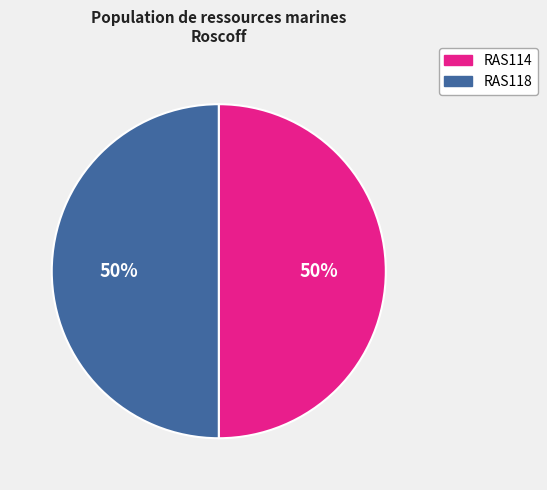

To the nearest percent, what is the combined percentage of RAS114 and RAS118?

100%